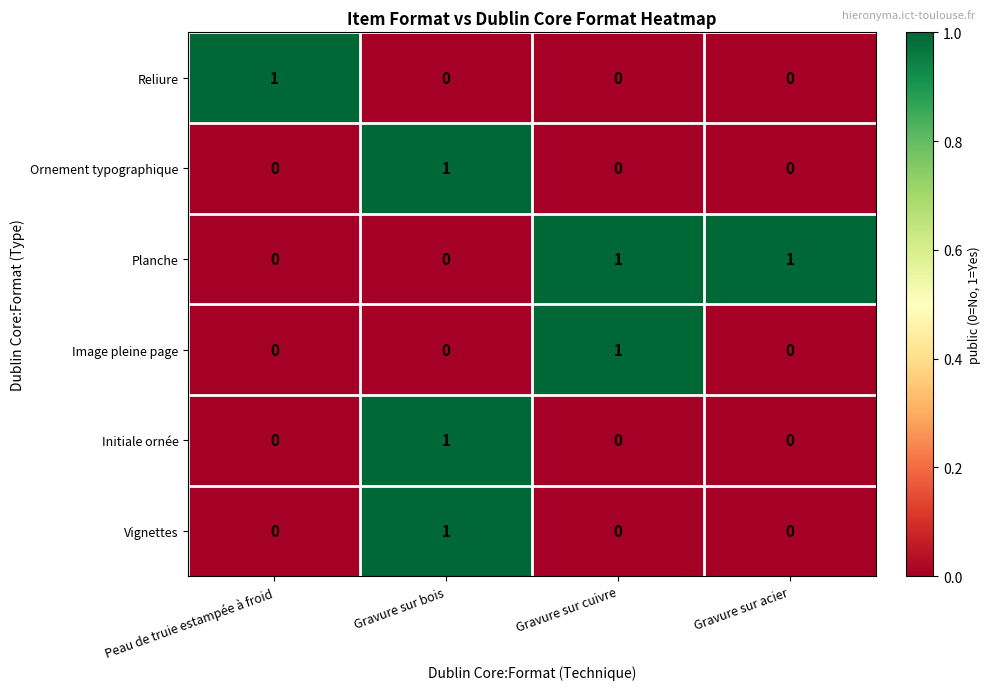

What is the difference between the highest and lowest values at Gravure sur acier?

1